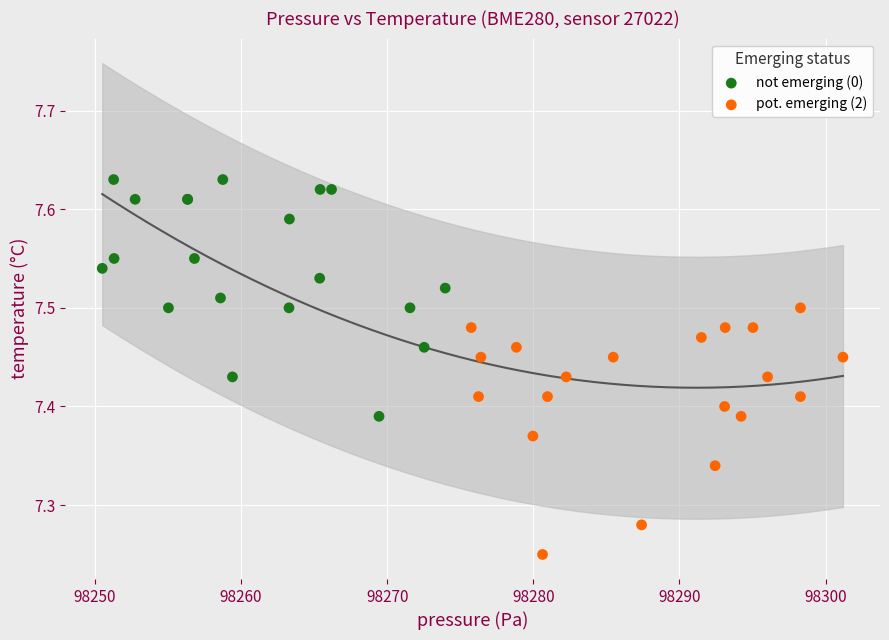

Which series contains the lowest Y value?

pot. emerging (2)